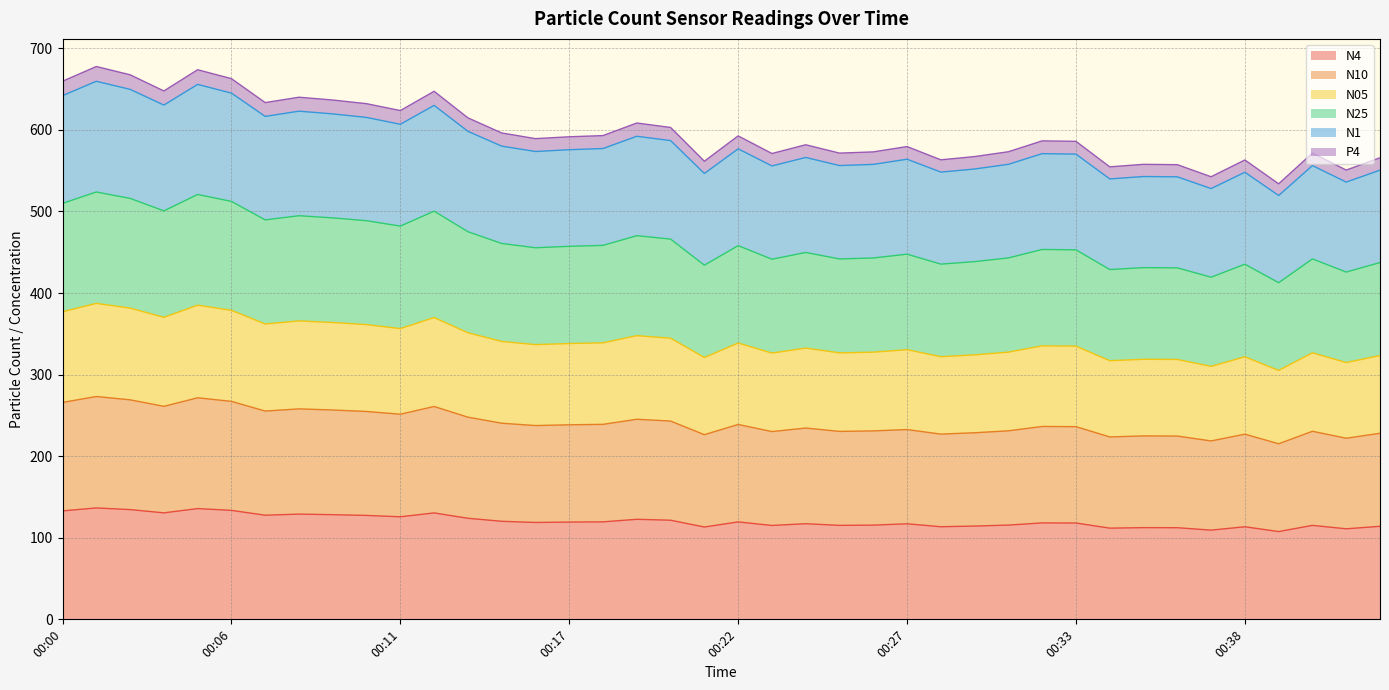

What are all the series names shown in the legend?

N4, N10, N05, N25, N1, P4